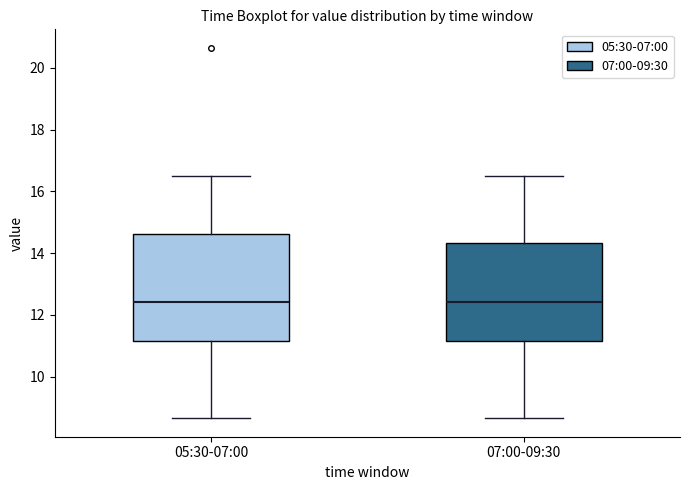

Reading left to right, read every box against the y-axis: the position of its median line, the range the box covers, and the ends of its whiskers. The values are not printed on the chart, so give them approximately, as read against the axis.

05:30-07:00: median 12.4, box 11.2 to 14.6, whiskers 8.6 to 16.6
07:00-09:30: median 12.4, box 11.2 to 14.4, whiskers 8.6 to 16.6